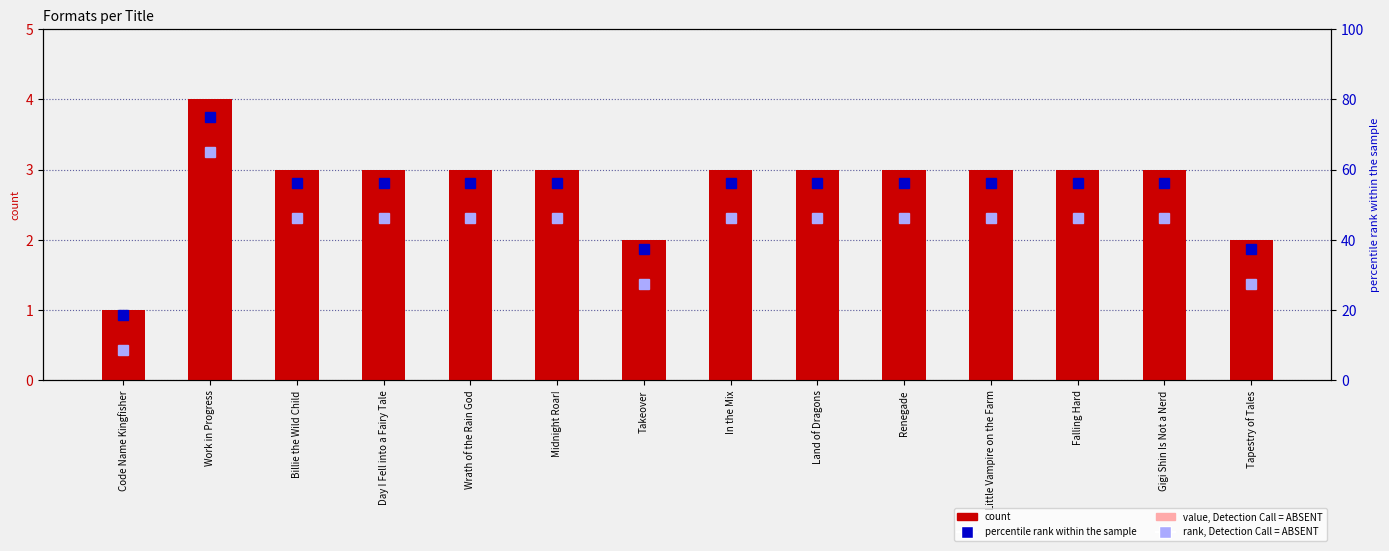

What is the lowest value of the value, Detection Call = ABSENT series?

0.5